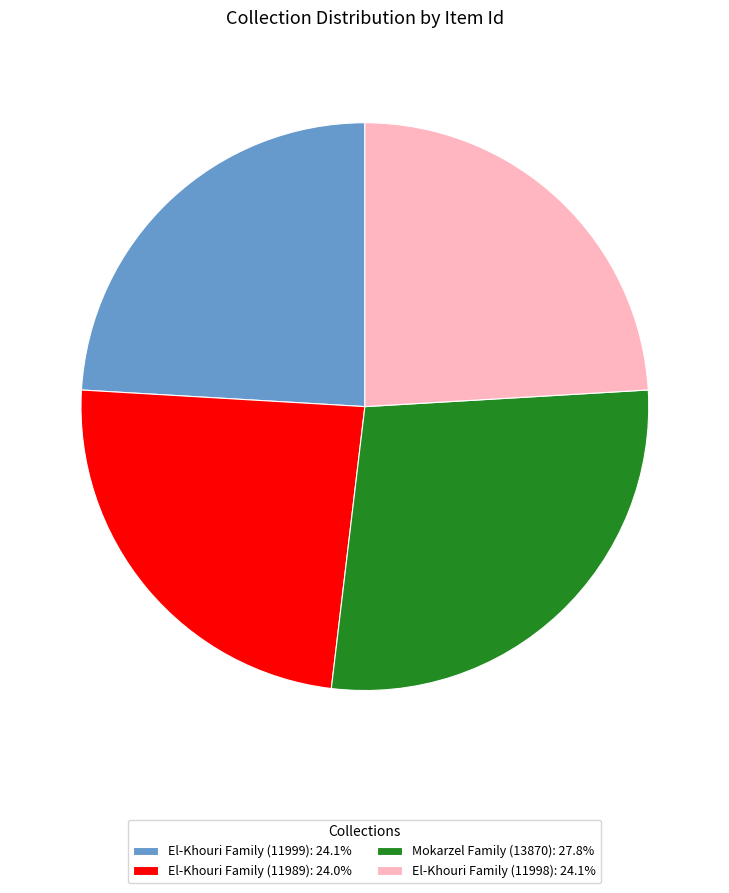

The El-Khouri Family (11999) slice represents 13% of the pie. True or false?

False